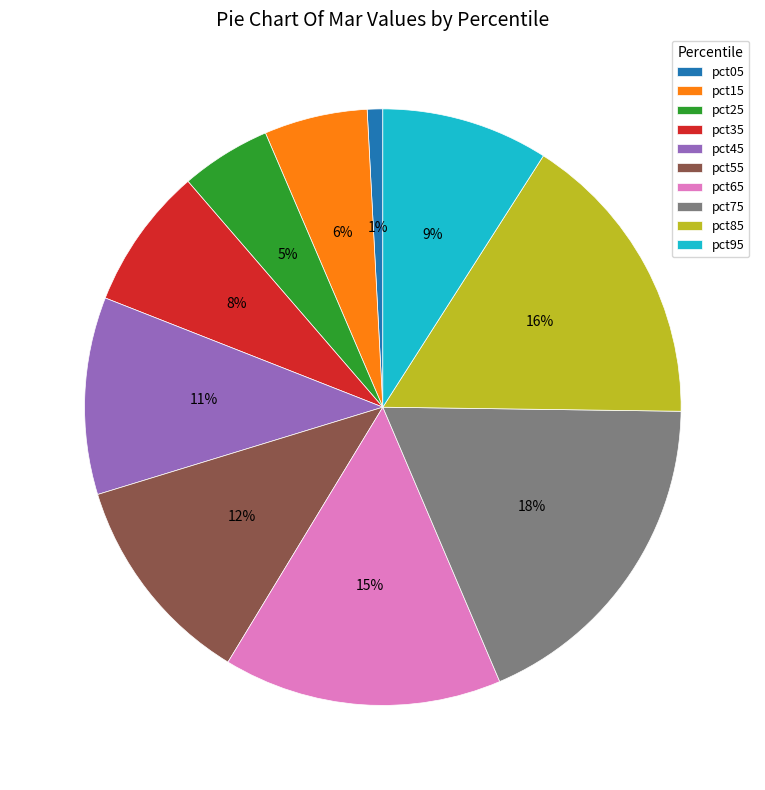

What percentage is the pct75 slice, to the nearest percent?

18%